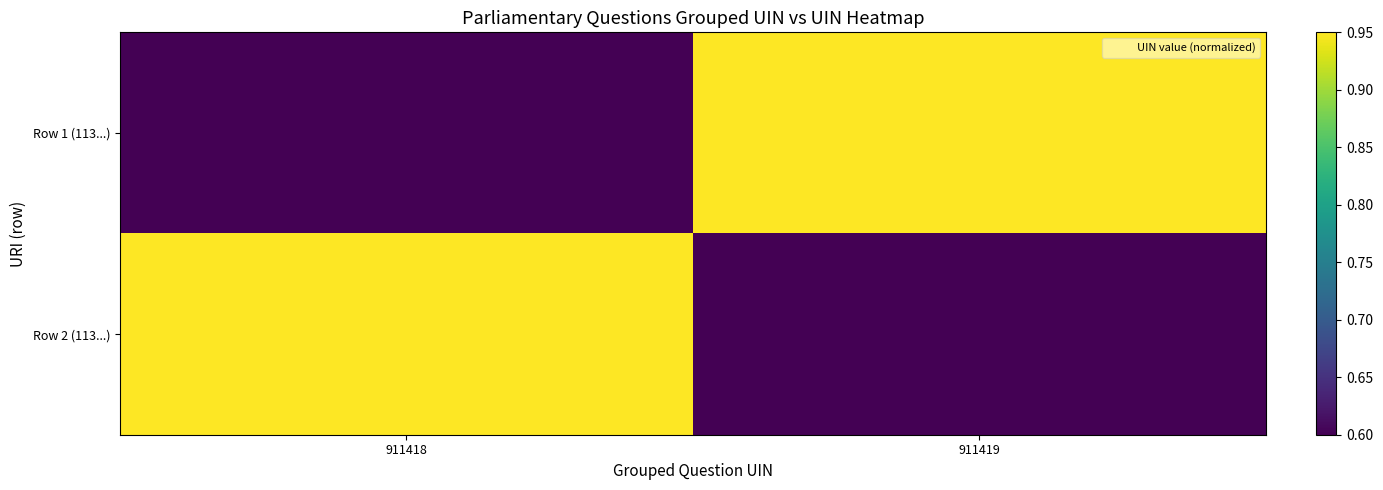

Which series has the largest total across all categories?

Row 1 (113...)